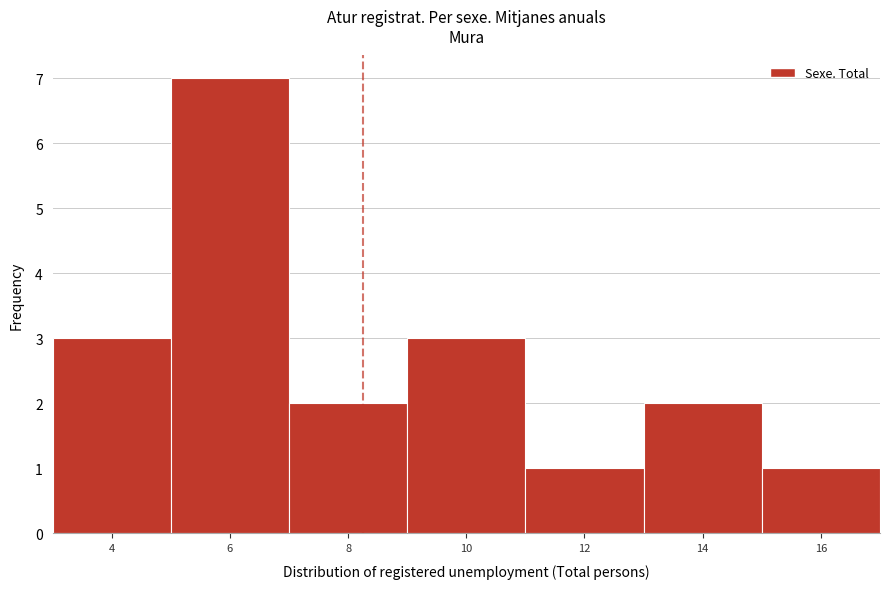

Reading left to right, transcribe all the data shown in this chart.

3	7	2	3	1	2	1